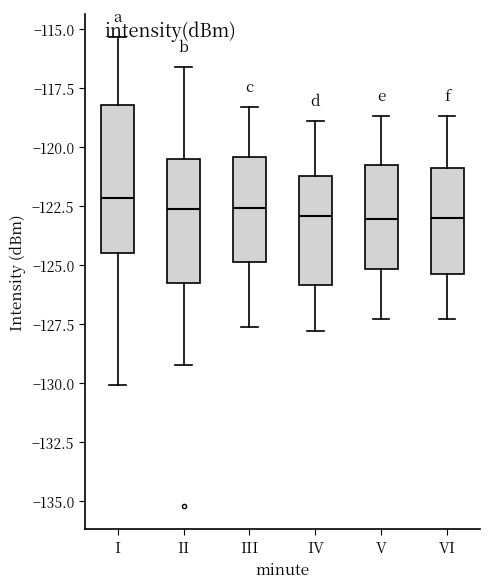

Reading left to right, read every box against the y-axis: the position of its median line, the range the box covers, and the ends of its whiskers. The values are not printed on the chart, so give them approximately, as read against the axis.

I: median -122.0, box -124.5 to -118.0, whiskers -130.0 to -115.5
II: median -122.5, box -125.5 to -120.5, whiskers -129.0 to -116.5
III: median -122.5, box -125.0 to -120.5, whiskers -127.5 to -118.5
IV: median -123.0, box -126.0 to -121.0, whiskers -128.0 to -119.0
V: median -123.0, box -125.0 to -120.5, whiskers -127.5 to -118.5
VI: median -123.0, box -125.5 to -121.0, whiskers -127.5 to -118.5